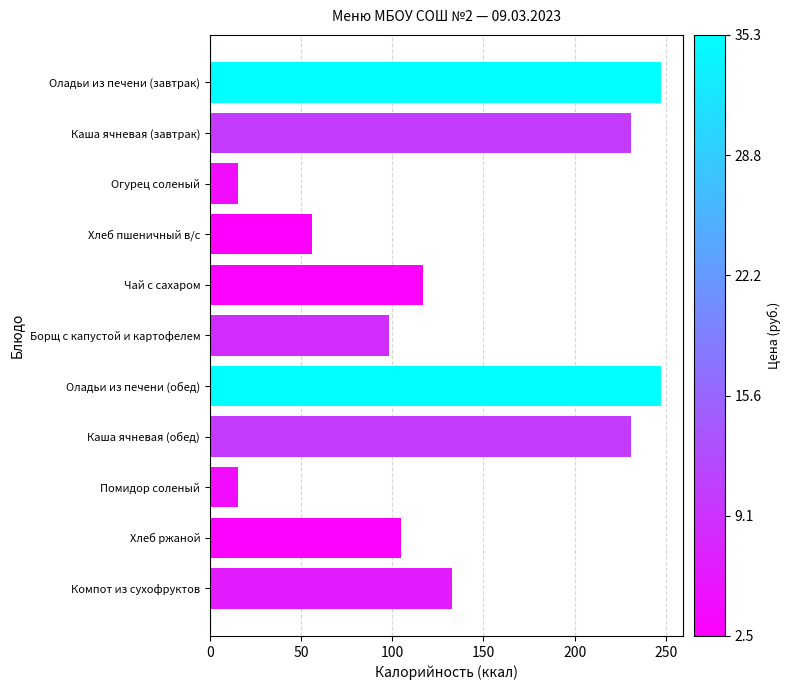

What is the average value?

135.9